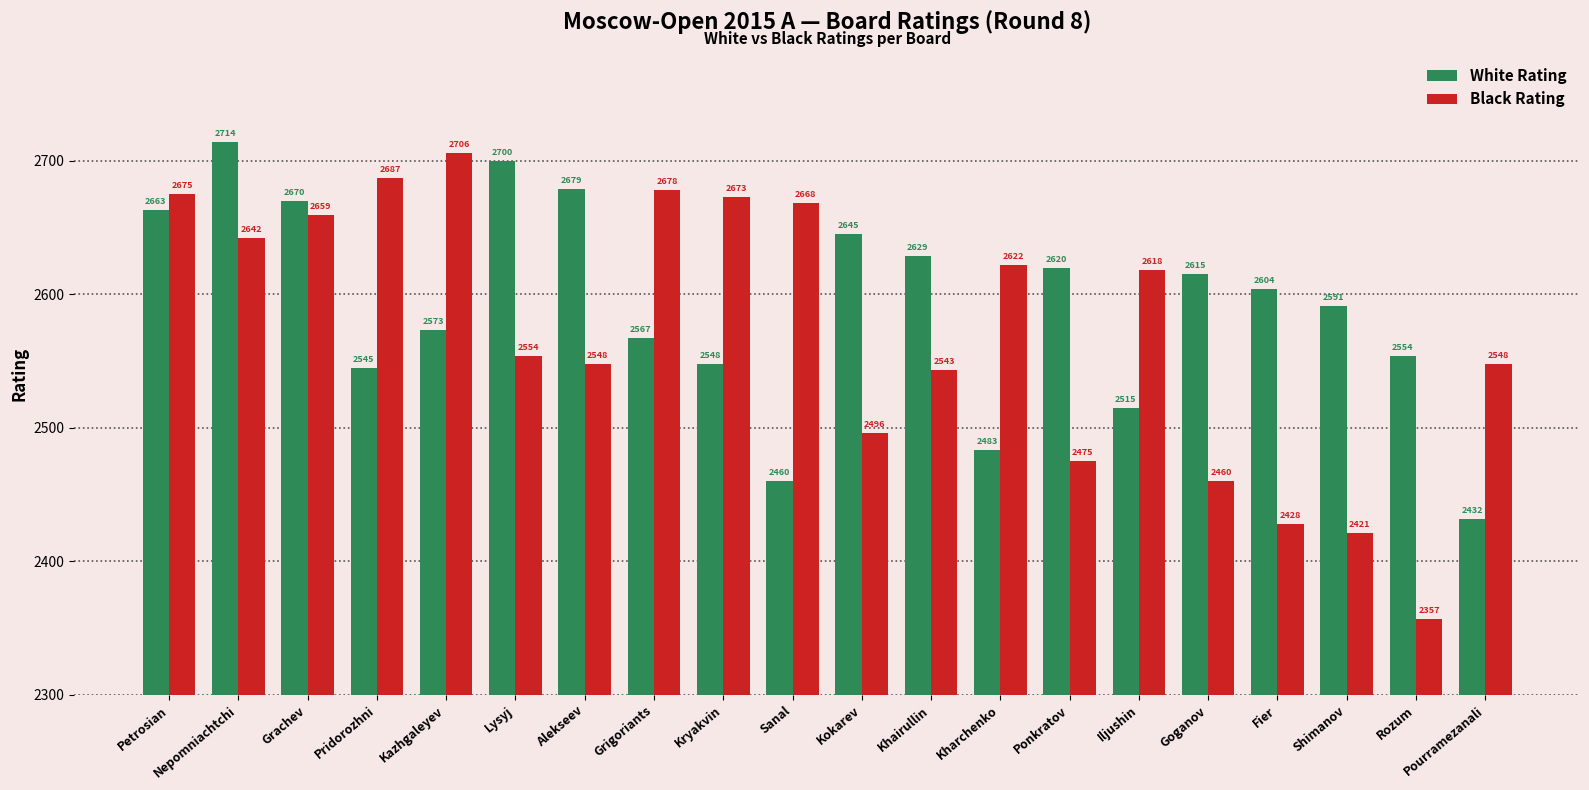

Between Grachev and Fier, which series saw the biggest shift?

Black Rating